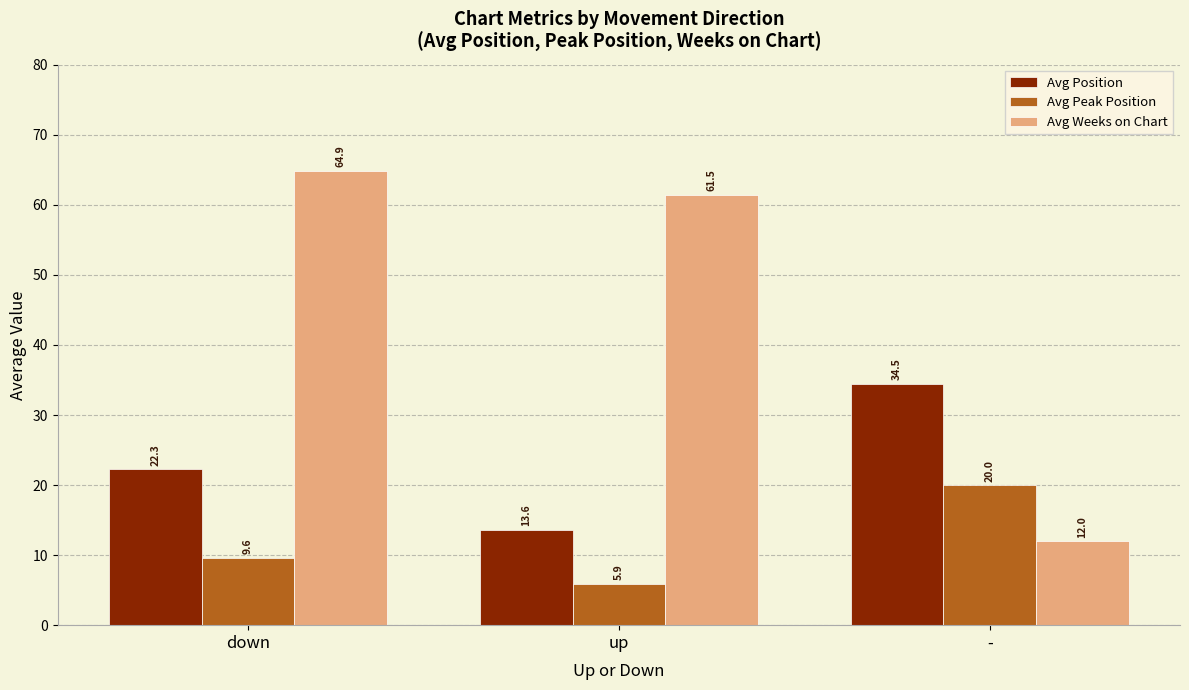

List the labels in order of Avg Weeks on Chart value, smallest first.

-, up, down